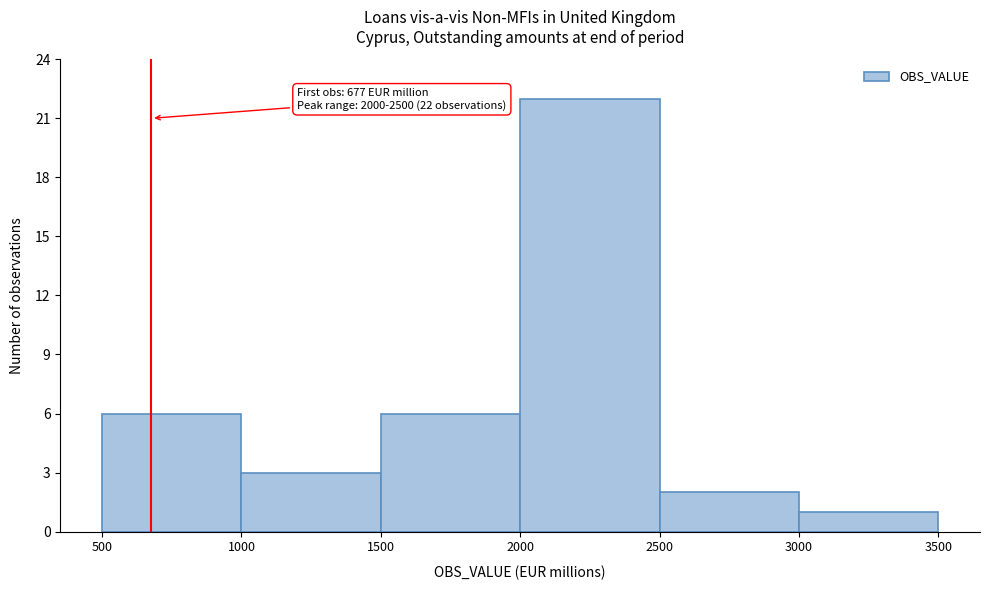

Over which range of the x-axis is the bar tallest?

2000 to 2500